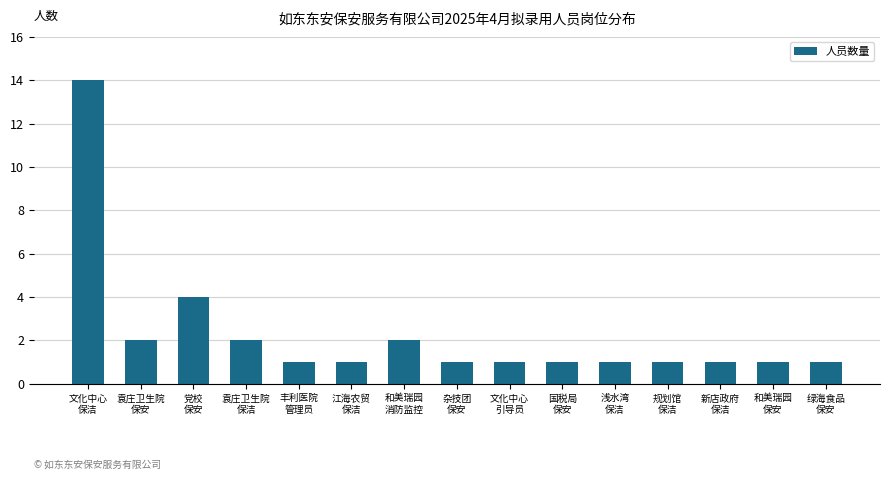

The value at 杂技团
保安 is 0. True or false?

False